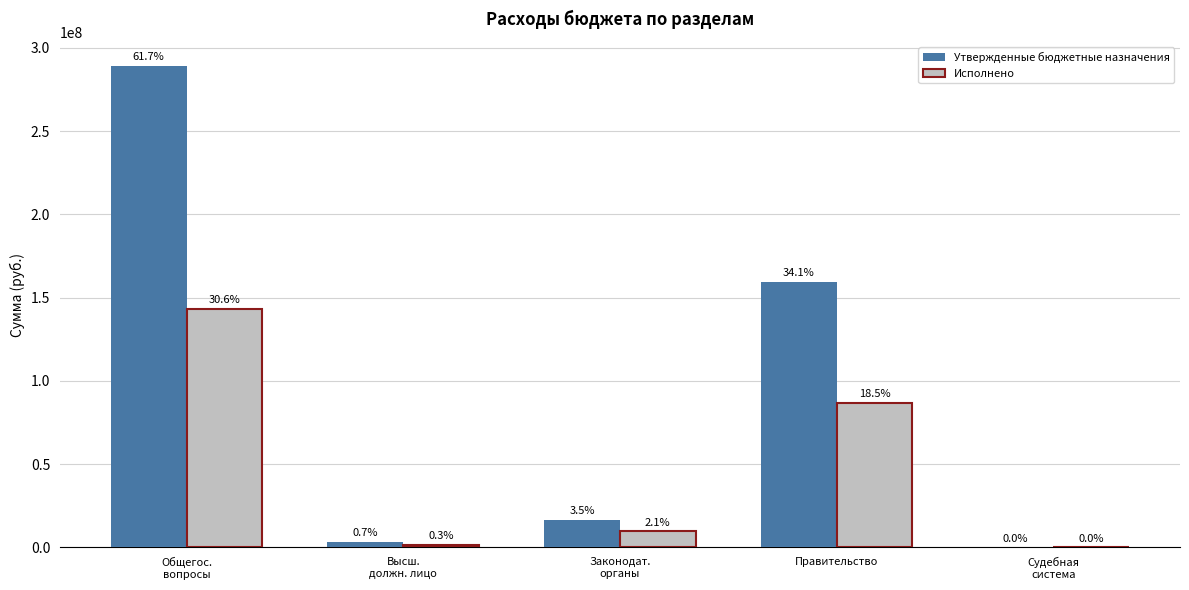

Which label corresponds to the largest value in the chart?

Общегос.
вопросы